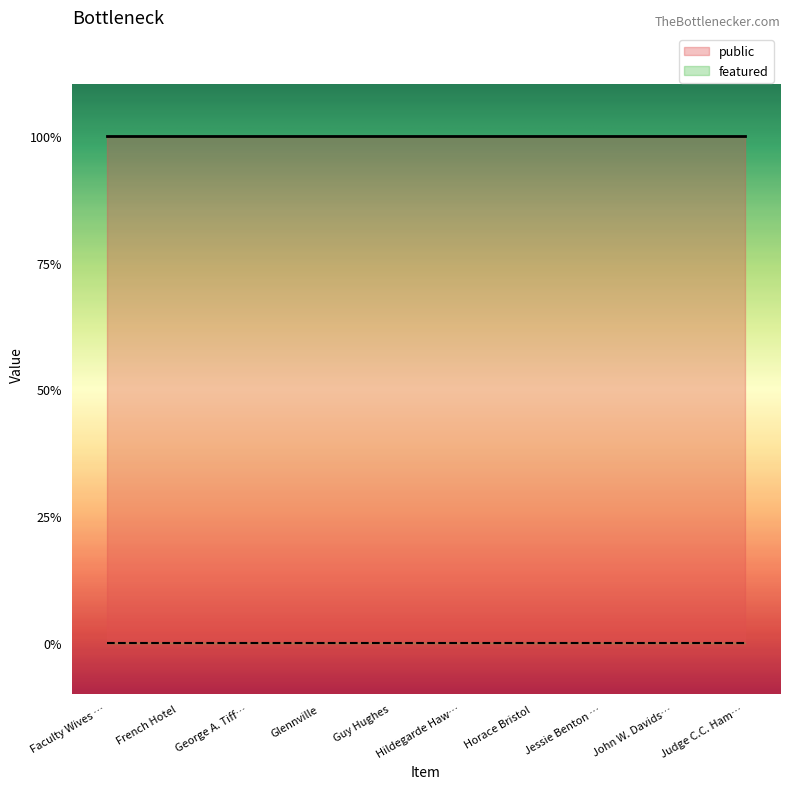

True or false: public and featured cross at least once.

False